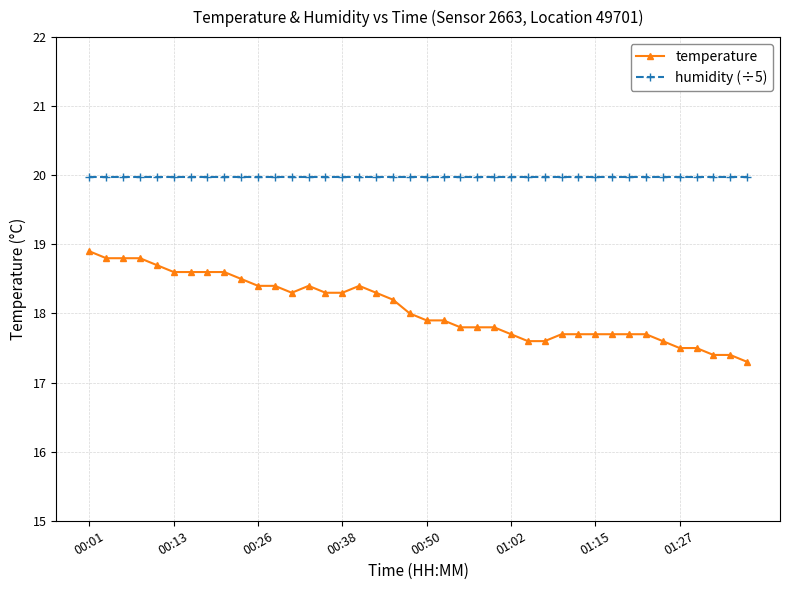

What is the difference between the second highest and second lowest values in the temperature series?

1.4